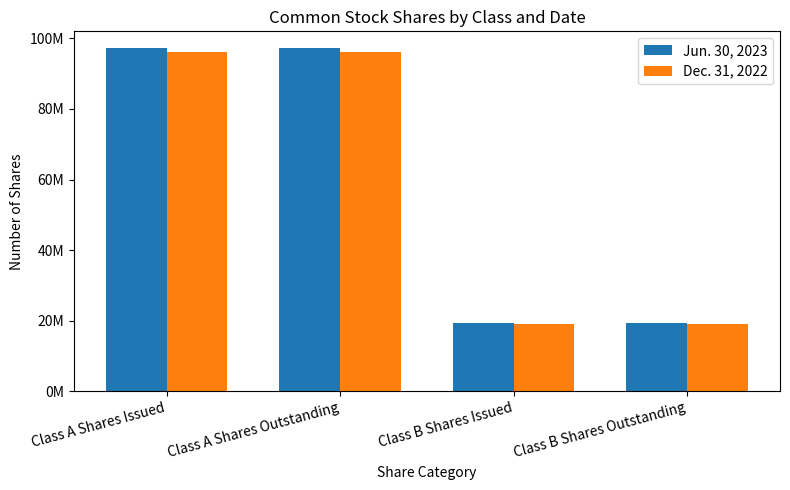

What are all the series names shown in the legend?

Jun. 30, 2023, Dec. 31, 2022